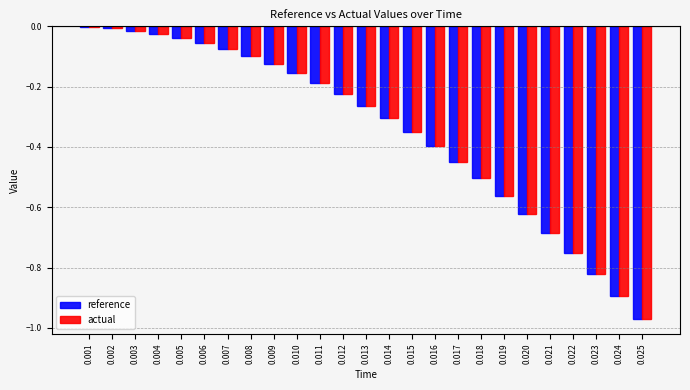

Which series changed the most between 0.008 and 0.024?

reference